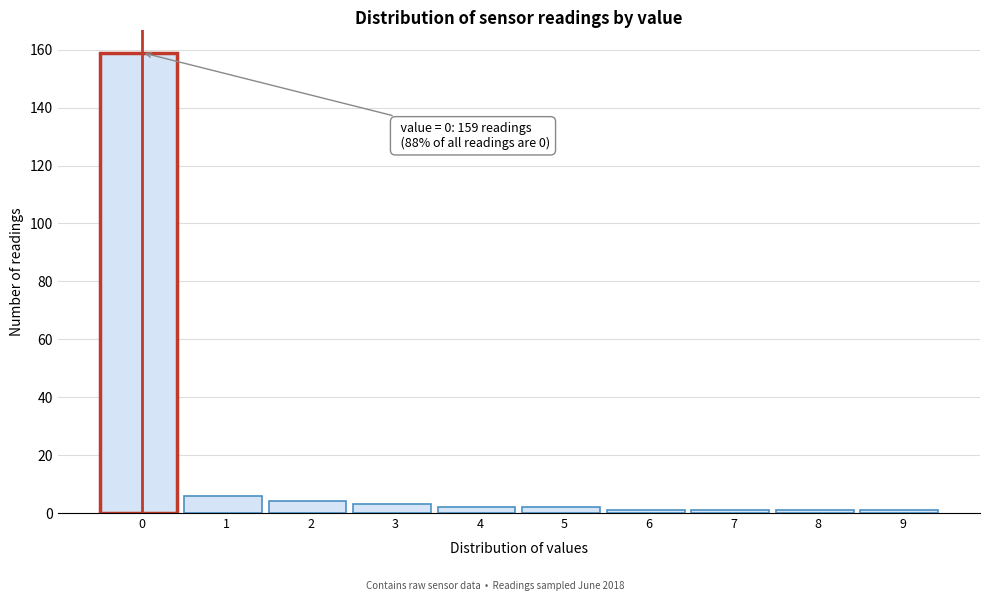

Reading right to left, transcribe all the data shown in this chart.

1	1	1	1	2	2	3	4	6	159